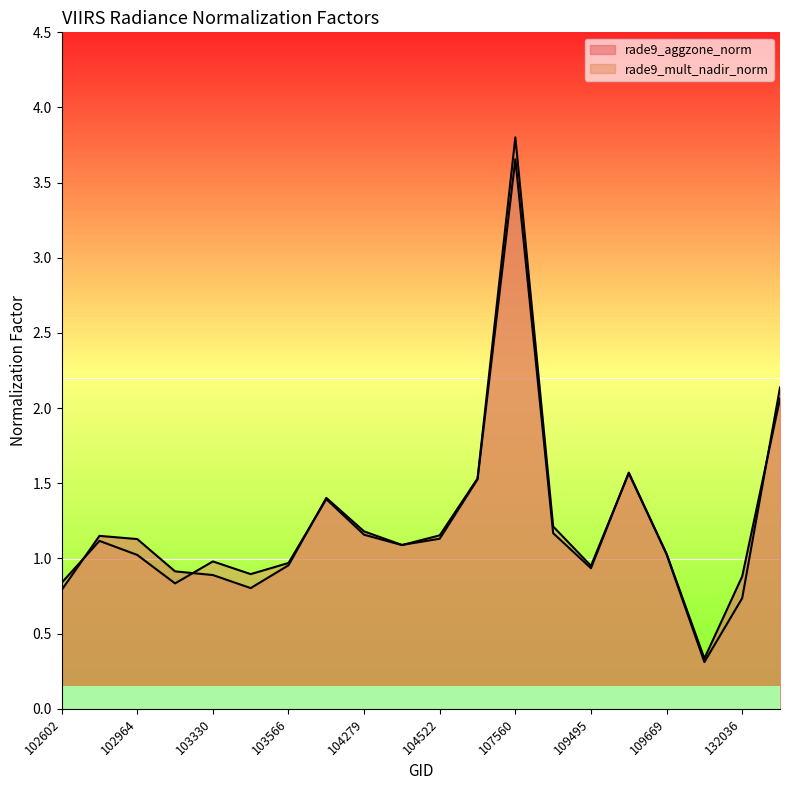

At 109669, list the series in order from largest to smallest.

rade9_aggzone_norm, rade9_mult_nadir_norm